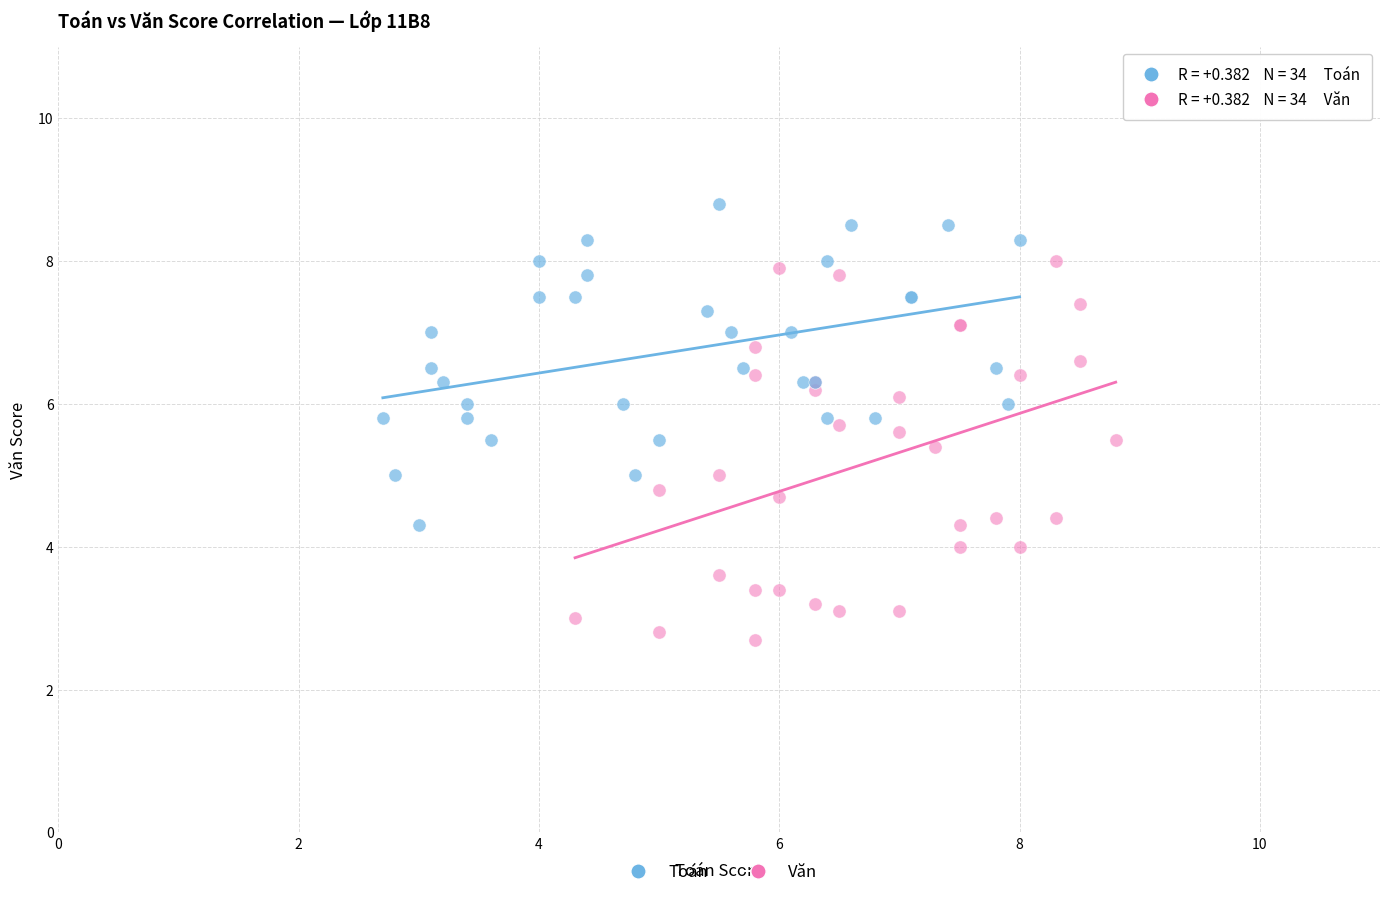

Which series contains the lowest Y value?

Văn